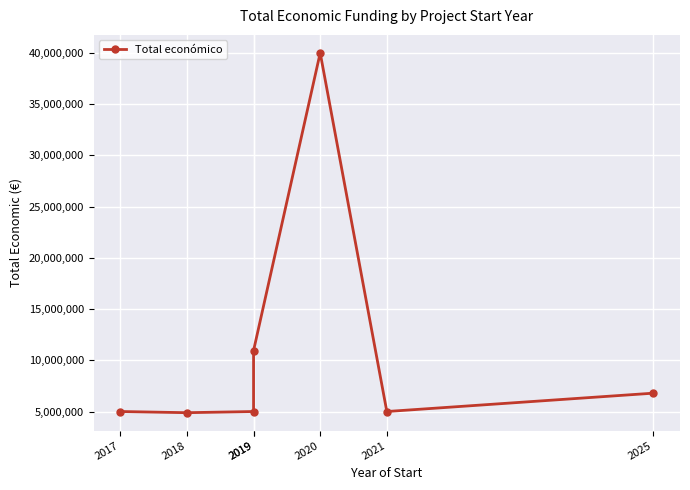

Read the value at 2017, to the nearest 100.

5000000